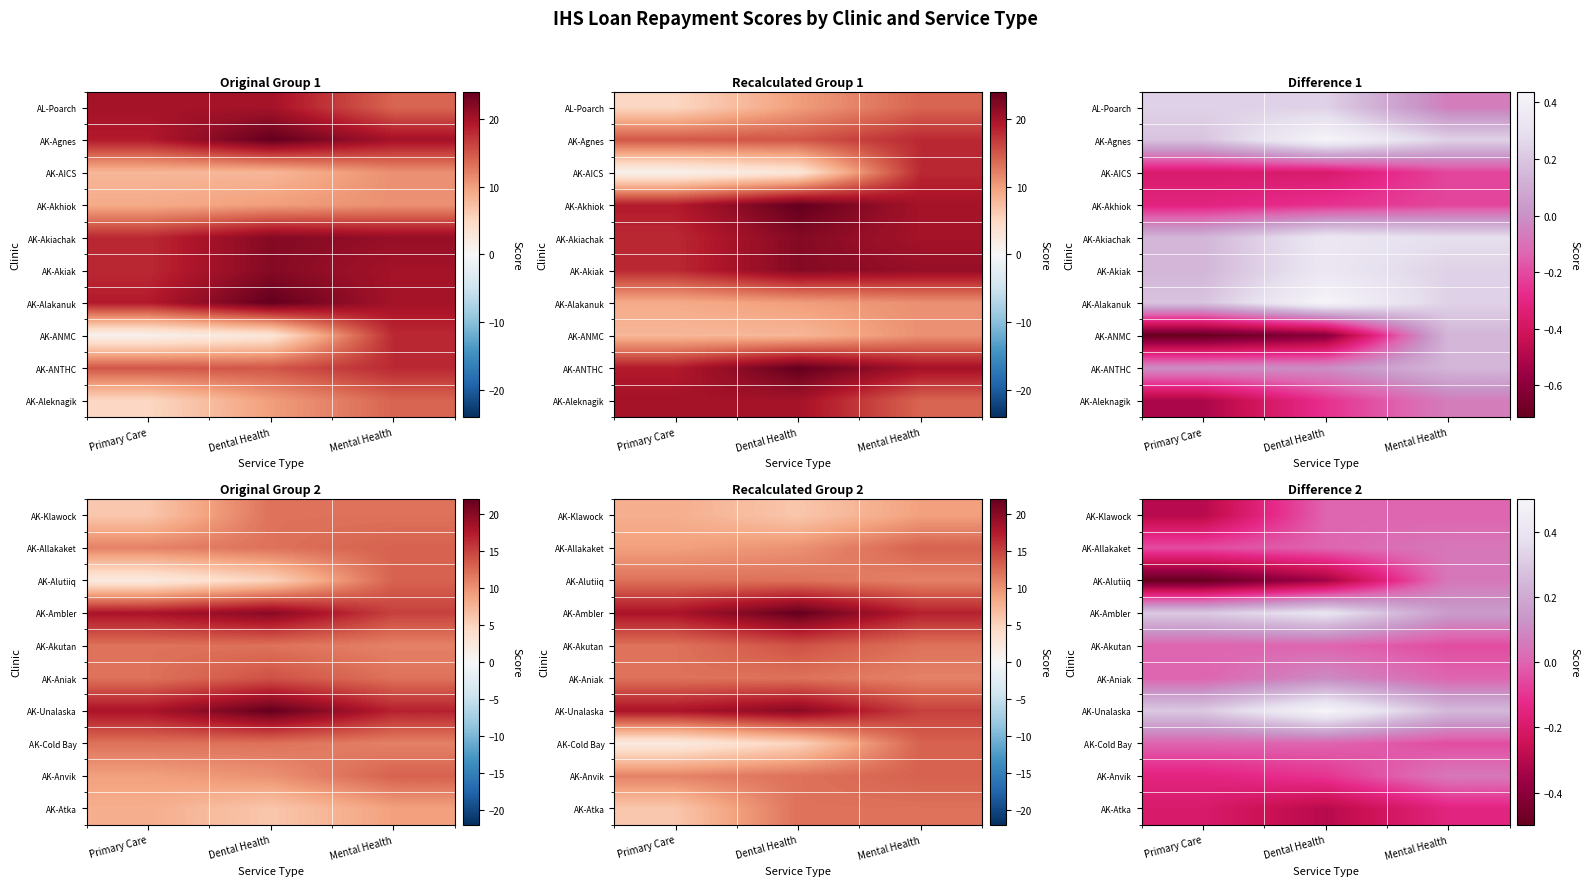

Is it true that AK-Allakaket equals 0.1 at Mental Health?

True